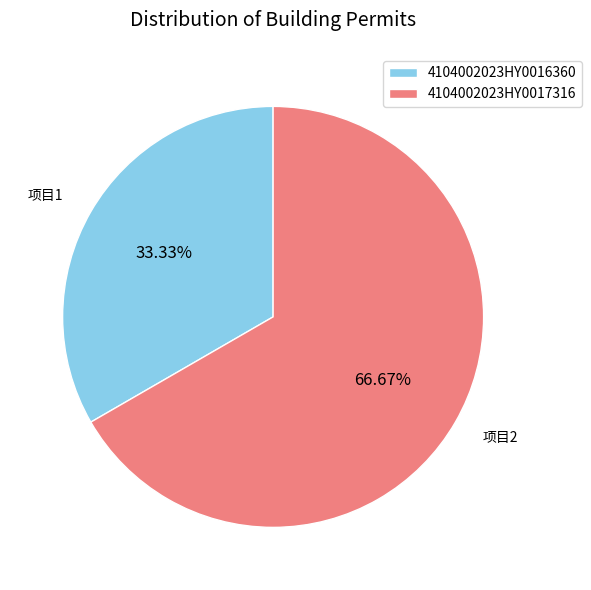

What portion of the pie excludes 4104002023HY0017316?

33.3%